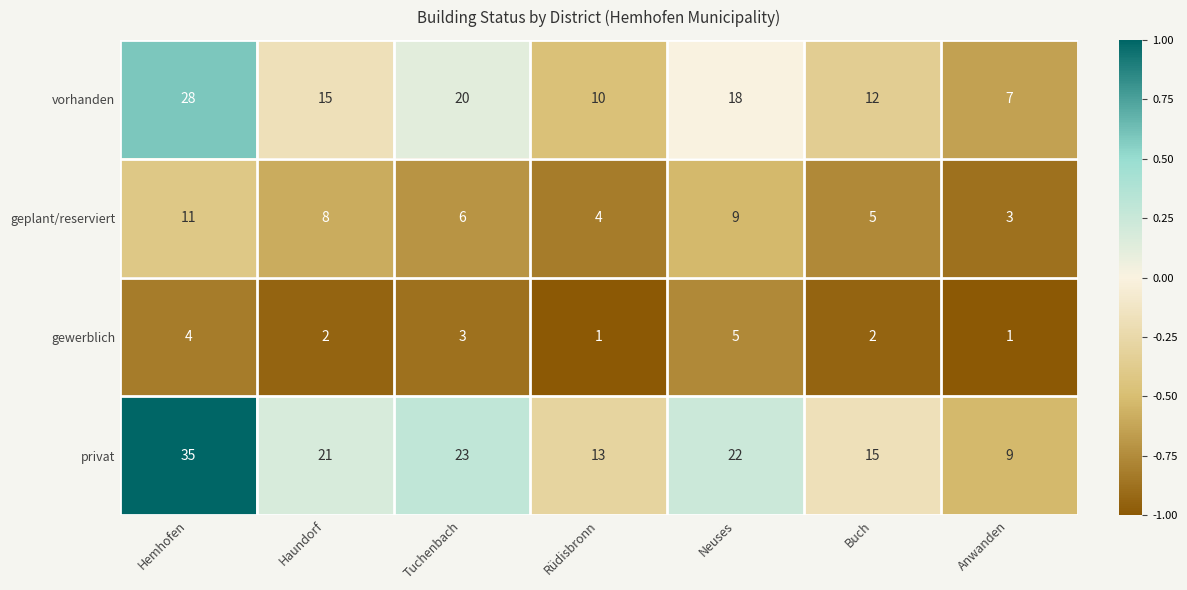

What is the difference between the highest and lowest values at Hemhofen?

31